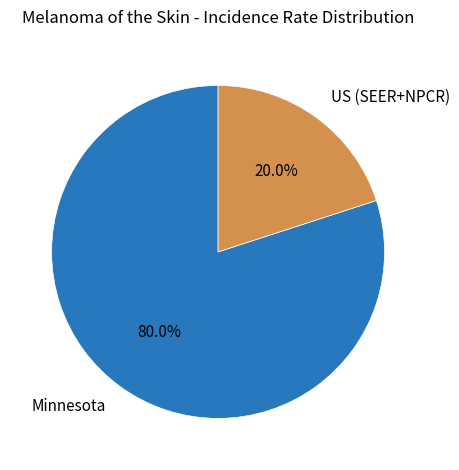

Rank the categories by value from highest to lowest.

Minnesota, US (SEER+NPCR)